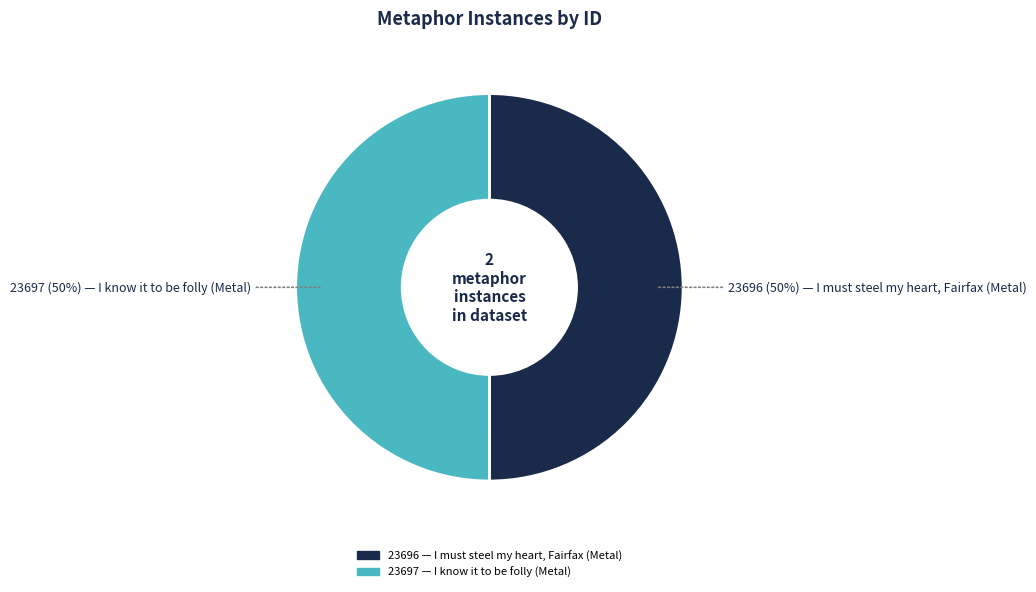

To the nearest percent, what is the average slice percentage?

50%